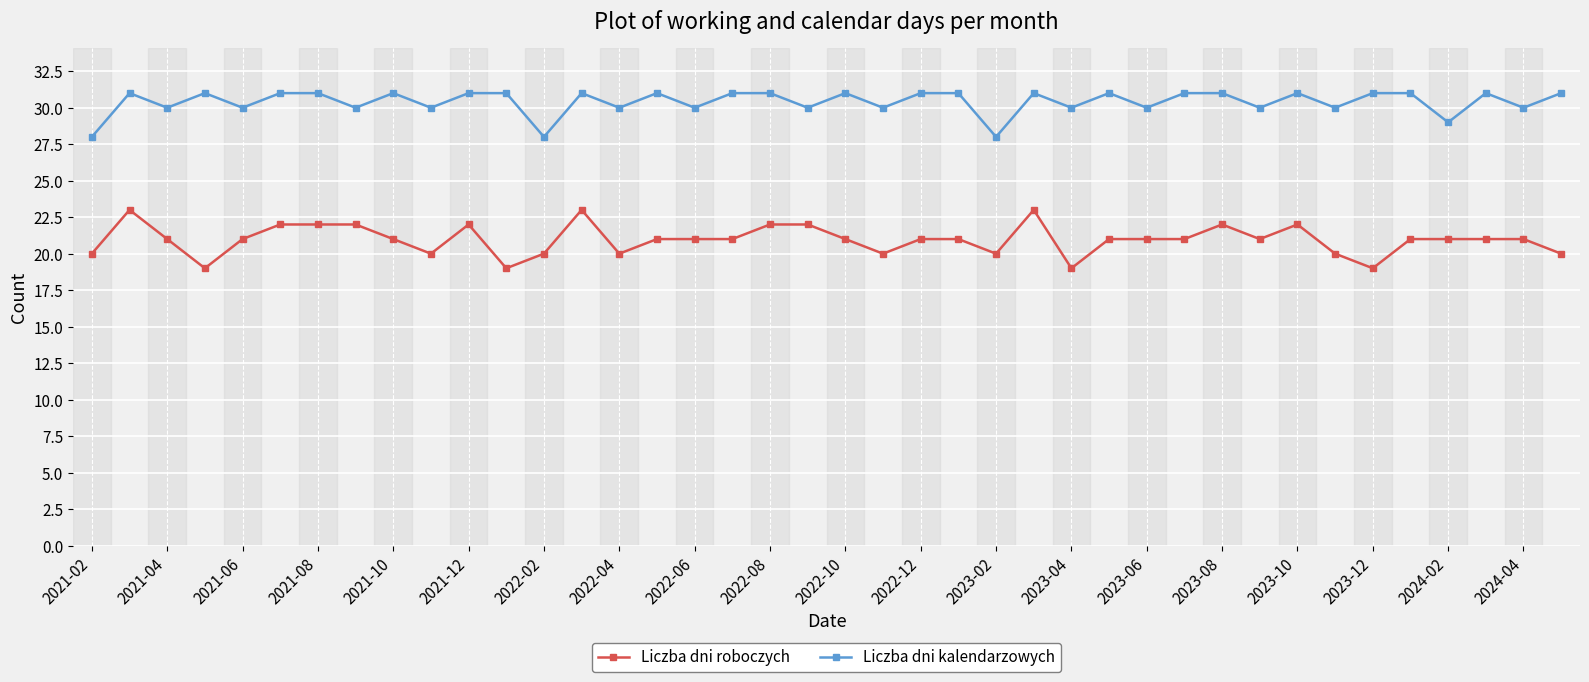

True or false: Liczba dni kalendarzowych and Liczba dni roboczych cross at least once.

False